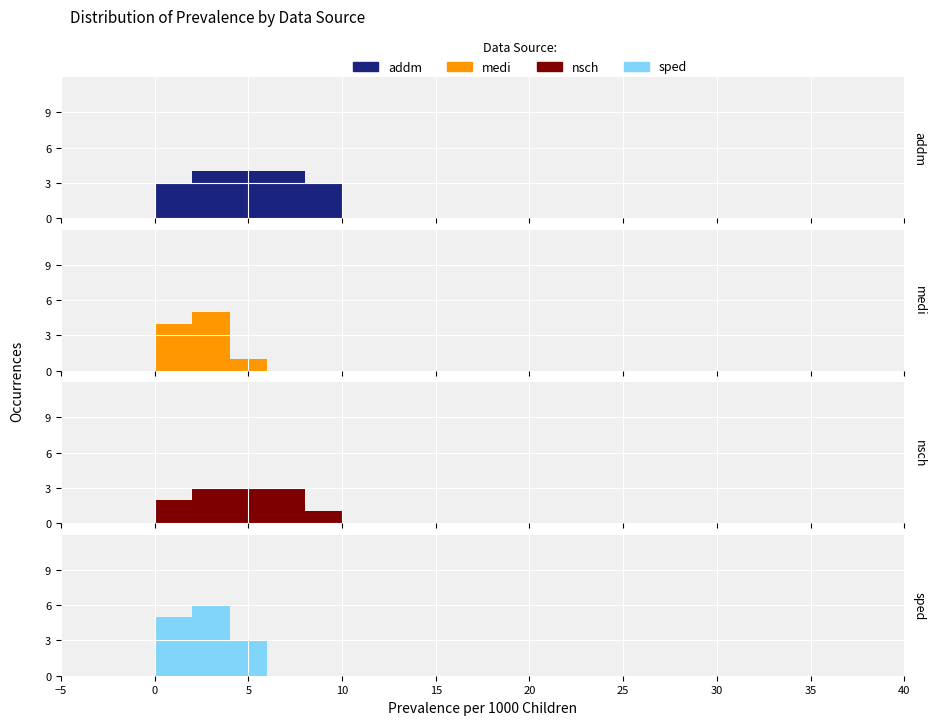

How many bars are there in total?

80